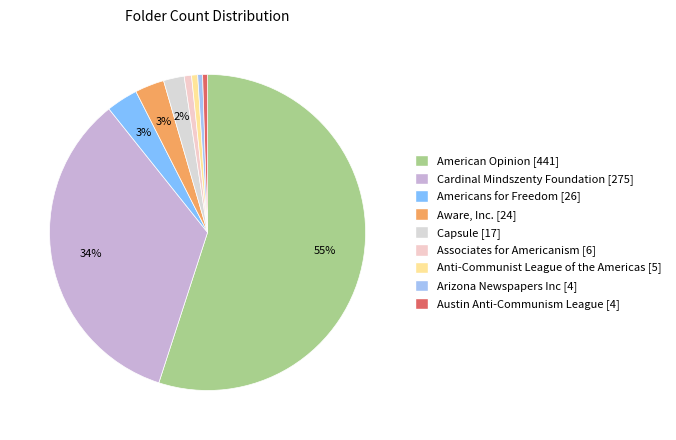

Rank the categories by value from highest to lowest.

American Opinion, Cardinal Mindszenty Foundation, Americans for Freedom, Aware, Inc., Capsule, Associates for Americanism, Anti-Communist League of the Americas, Arizona Newspapers Inc, Austin Anti-Communism League